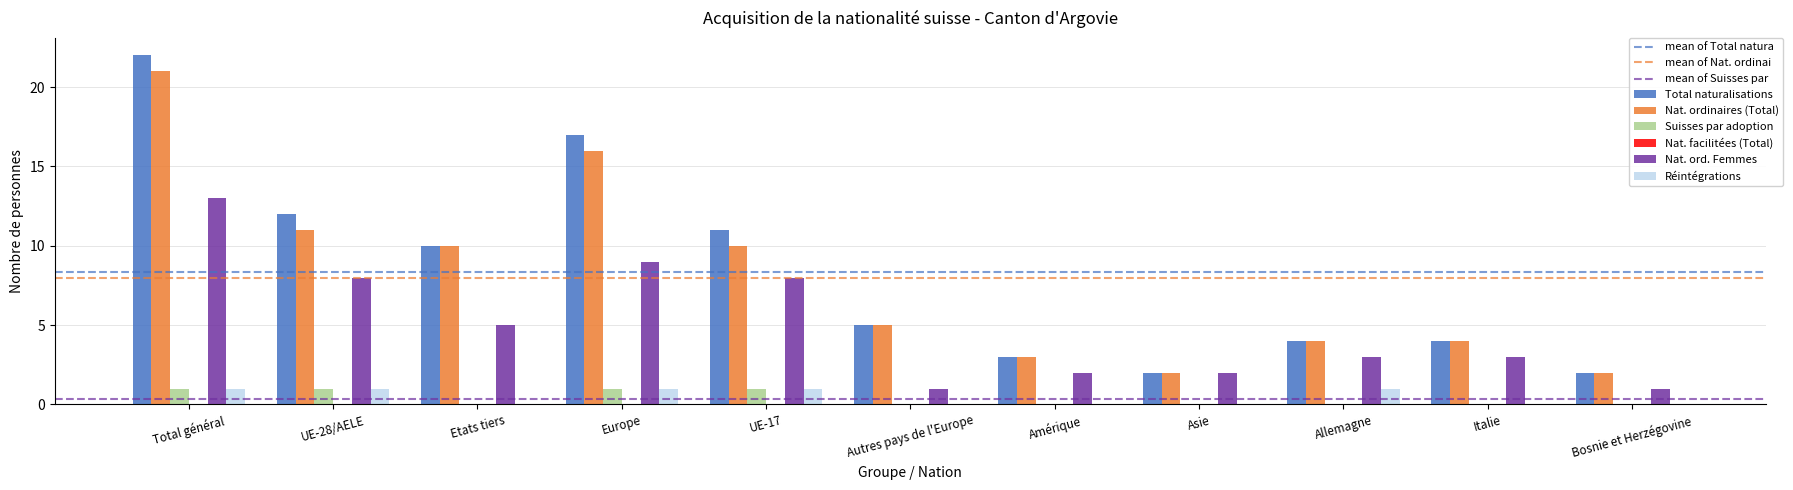

What is the difference between the Suisses par adoption values at Allemagne and Total général?

1